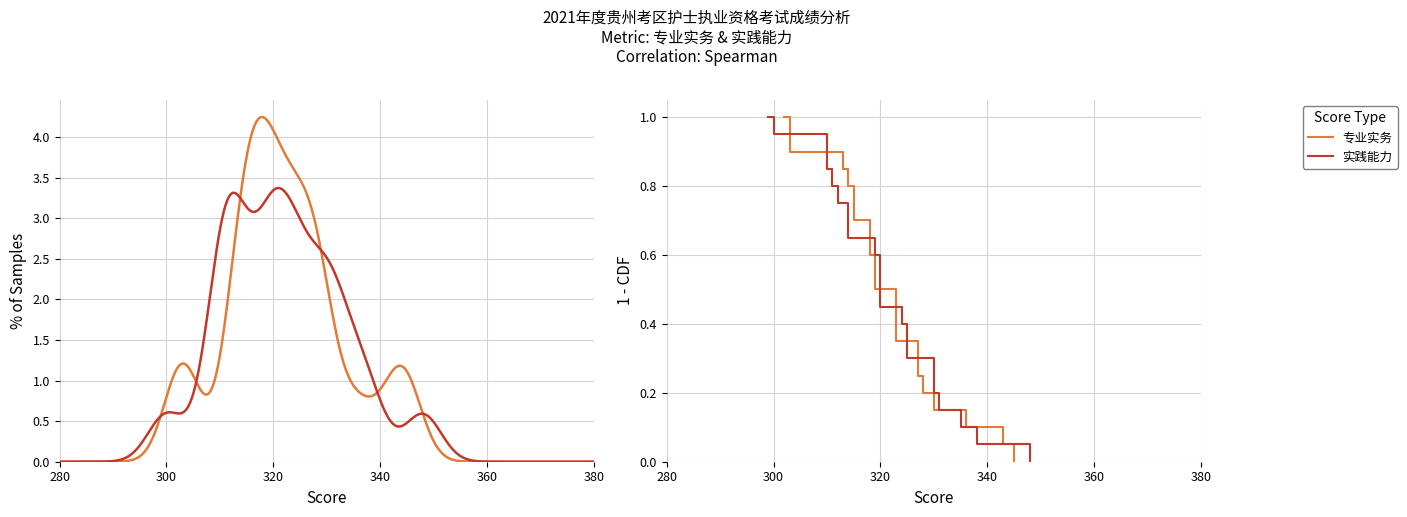

At how many categories does at least one series exceed 0?

20